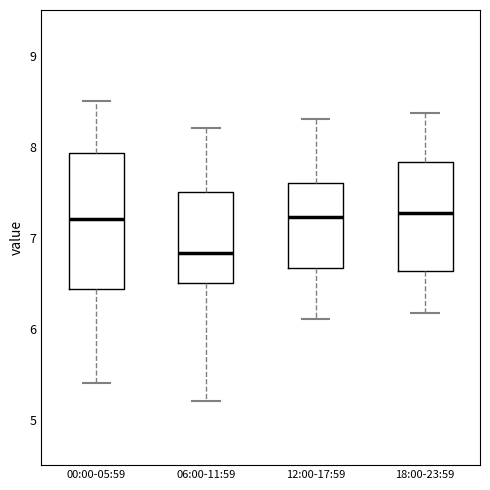

Reading left to right, read every box against the y-axis: the position of its median line, the range the box covers, and the ends of its whiskers. The values are not printed on the chart, so give them approximately, as read against the axis.

00:00-05:59: median 7.2, box 6.4 to 7.9, whiskers 5.4 to 8.5
06:00-11:59: median 6.8, box 6.5 to 7.5, whiskers 5.2 to 8.2
12:00-17:59: median 7.2, box 6.7 to 7.6, whiskers 6.1 to 8.3
18:00-23:59: median 7.3, box 6.6 to 7.8, whiskers 6.2 to 8.4